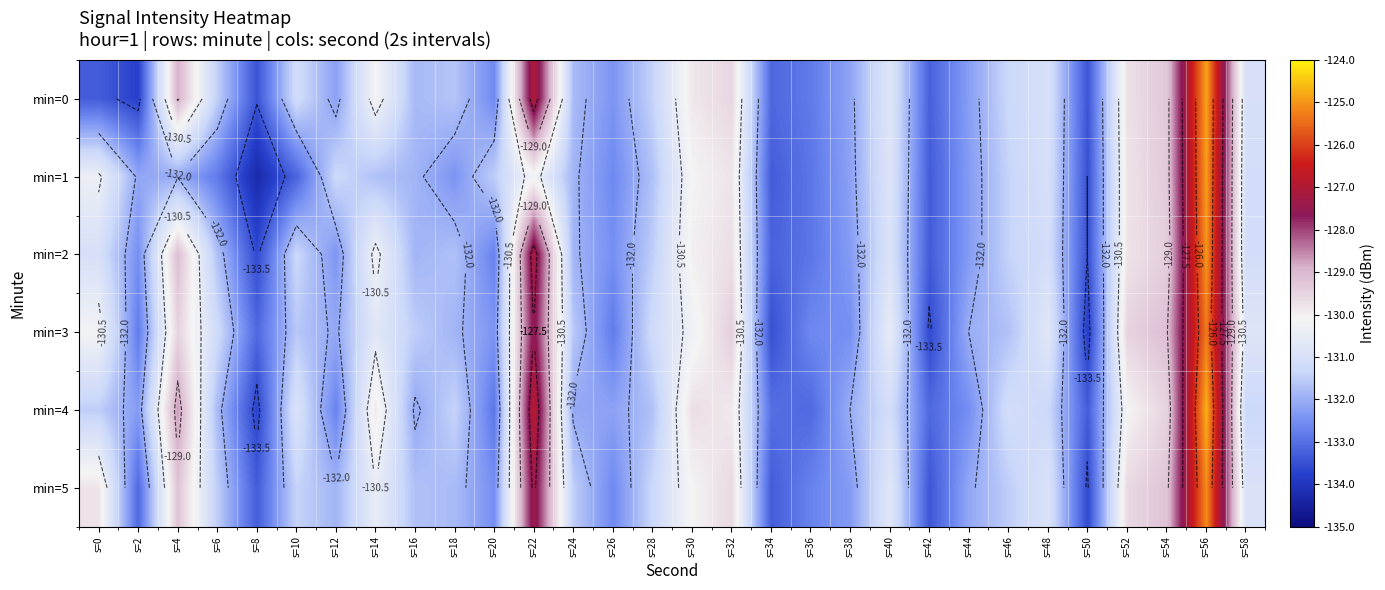

List the labels in order of min=4 value, smallest first.

s=8, s=50, s=36, s=42, s=34, s=20, s=12, s=44, s=2, s=26, s=16, s=24, s=38, s=6, s=28, s=0, s=18, s=48, s=58, s=40, s=46, s=10, s=52, s=14, s=32, s=30, s=54, s=4, s=22, s=56